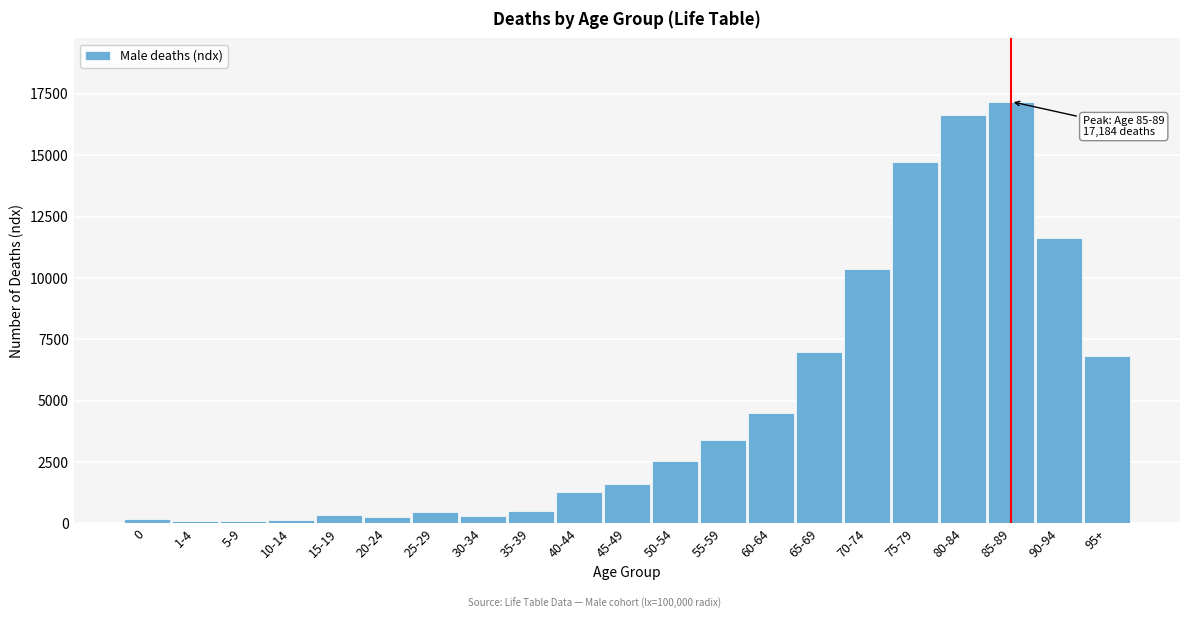

What is the label of the 17th bar from the right?

15-19